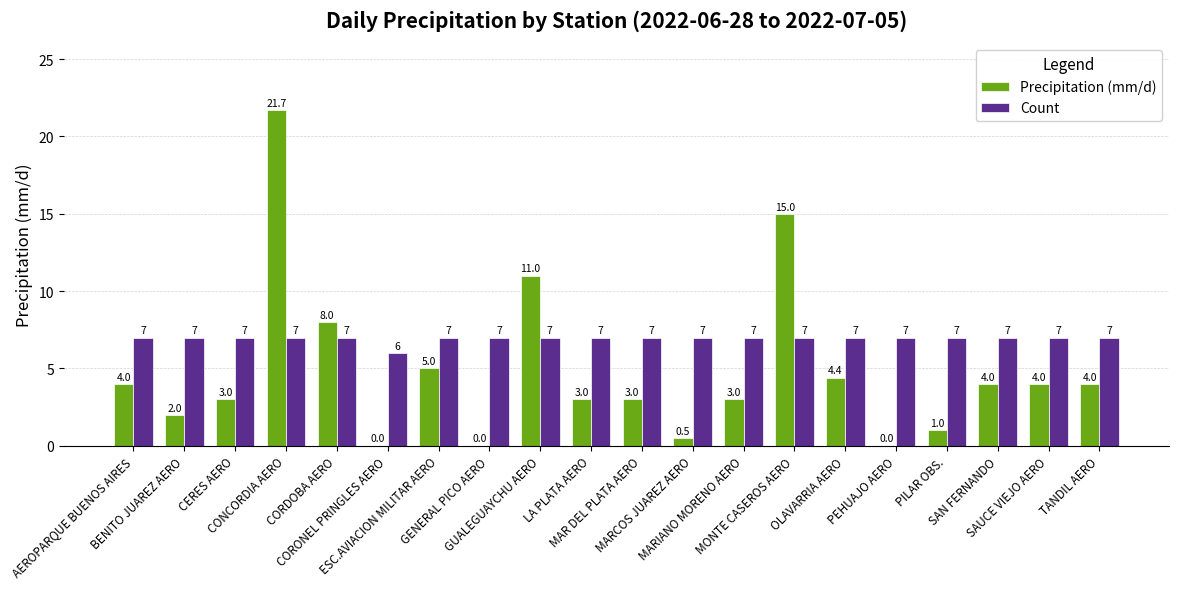

Reading right to left, what are all the values shown in this chart?

Precipitation (mm/d): TANDIL AERO=4.0	SAUCE VIEJO AERO=4.0	SAN FERNANDO=4.0	PILAR OBS.=1.0	PEHUAJO AERO=0.0	OLAVARRIA AERO=4.4	MONTE CASEROS AERO=15.0	MARIANO MORENO AERO=3.0	MARCOS JUAREZ AERO=0.5	MAR DEL PLATA AERO=3.0	LA PLATA AERO=3.0	GUALEGUAYCHU AERO=11.0	GENERAL PICO AERO=0.0	ESC.AVIACION MILITAR AERO=5.0	CORONEL PRINGLES AERO=0.0	CORDOBA AERO=8.0	CONCORDIA AERO=21.7	CERES AERO=3.0	BENITO JUAREZ AERO=2.0	AEROPARQUE BUENOS AIRES=4.0
Count: TANDIL AERO=7.0	SAUCE VIEJO AERO=7.0	SAN FERNANDO=7.0	PILAR OBS.=7.0	PEHUAJO AERO=7.0	OLAVARRIA AERO=7.0	MONTE CASEROS AERO=7.0	MARIANO MORENO AERO=7.0	MARCOS JUAREZ AERO=7.0	MAR DEL PLATA AERO=7.0	LA PLATA AERO=7.0	GUALEGUAYCHU AERO=7.0	GENERAL PICO AERO=7.0	ESC.AVIACION MILITAR AERO=7.0	CORONEL PRINGLES AERO=6.0	CORDOBA AERO=7.0	CONCORDIA AERO=7.0	CERES AERO=7.0	BENITO JUAREZ AERO=7.0	AEROPARQUE BUENOS AIRES=7.0